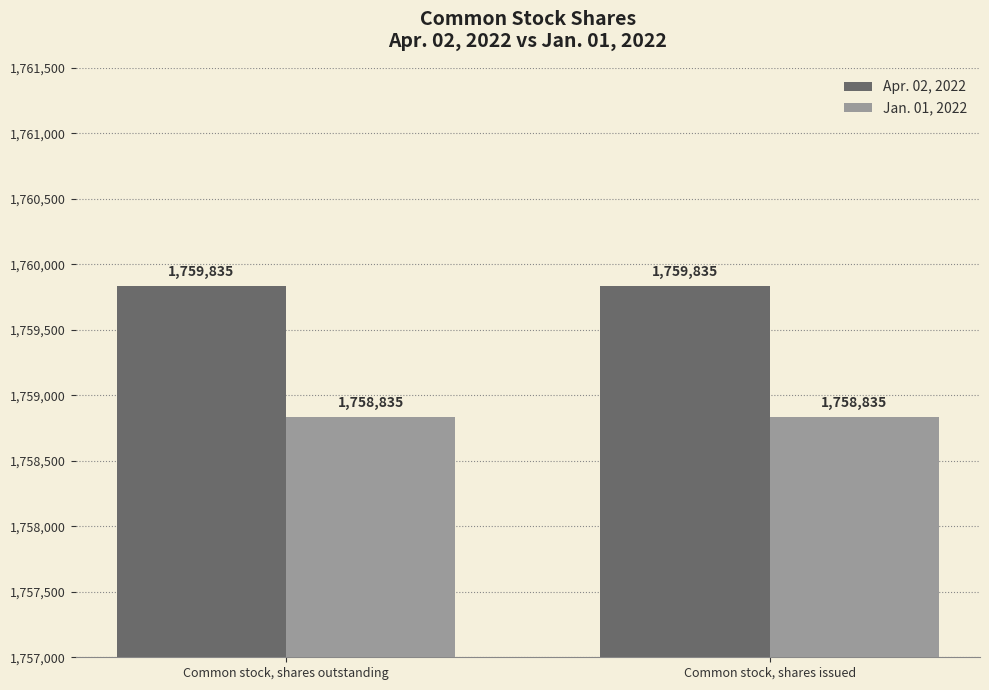

What is the minimum value for Jan. 01, 2022?

1758835